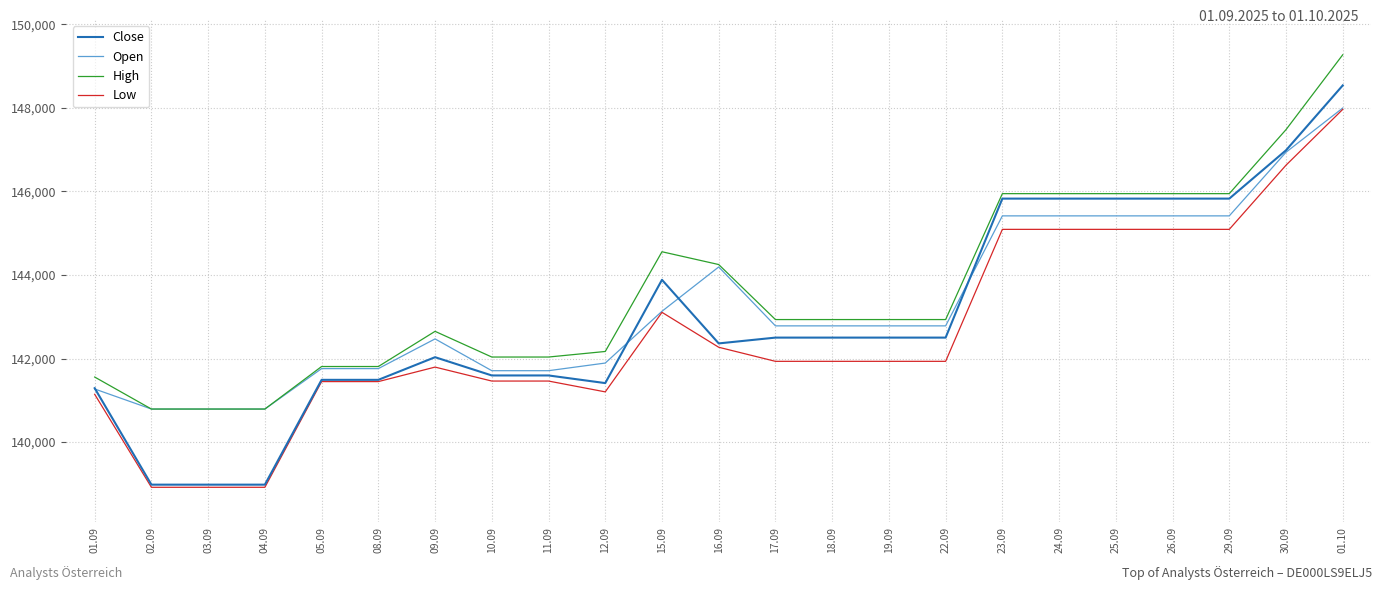

What is the greatest value displayed?

149271